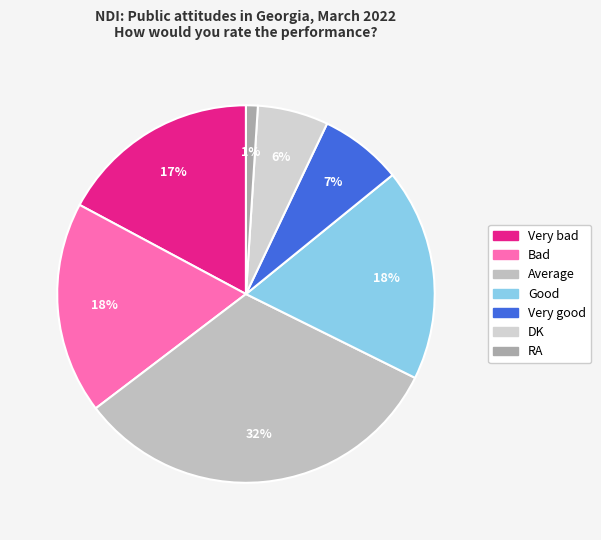

Is it true that RA is 1% of the pie?

True